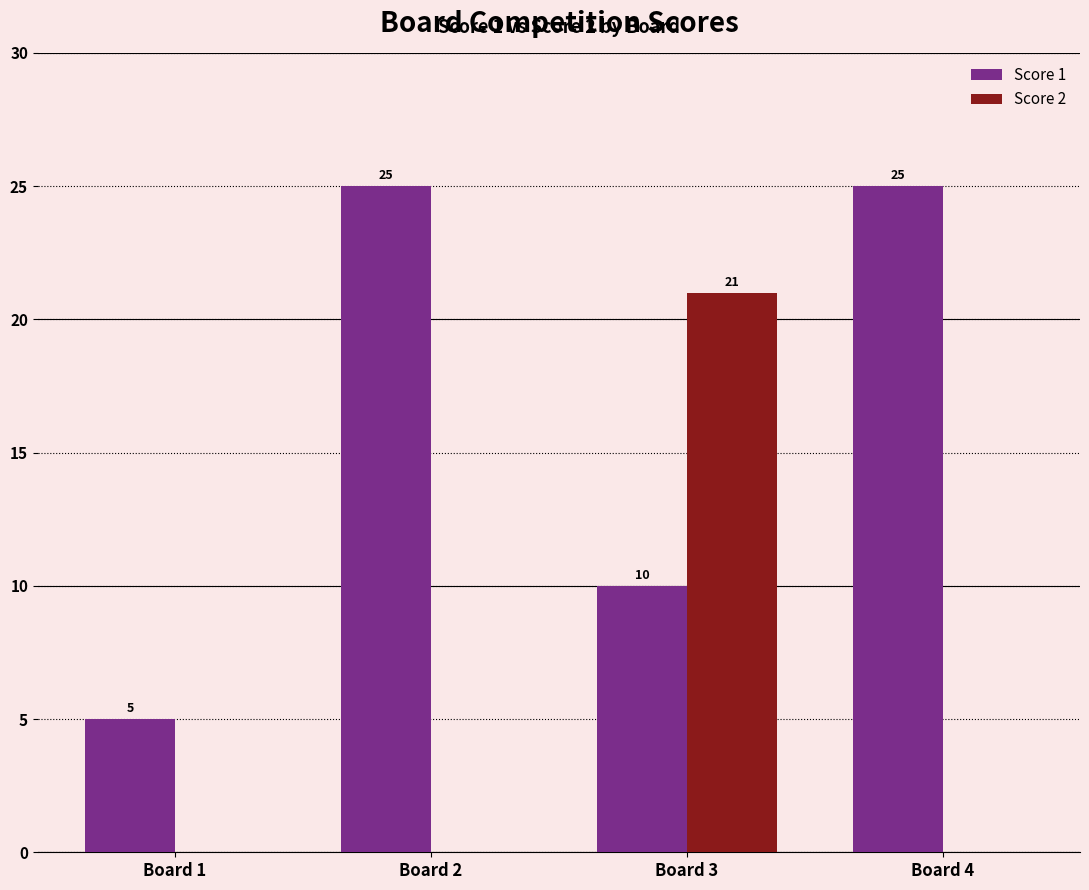

Is the value of Score 1 at Board 1 greater than the value of Score 2 at Board 2?

Yes